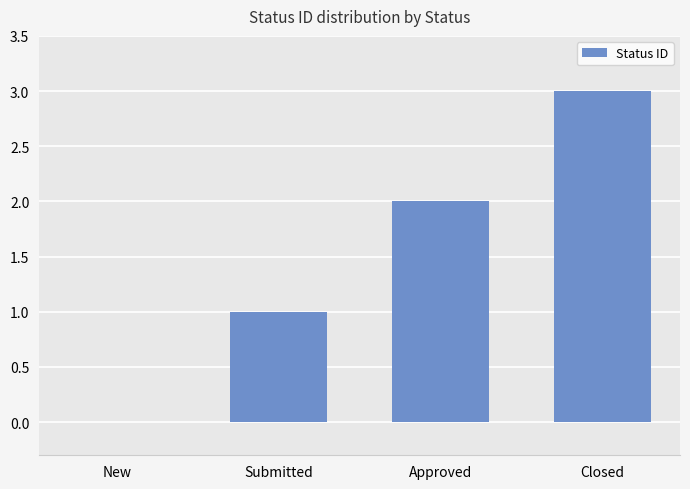

True or false: the data shows 1 at Approved.

False